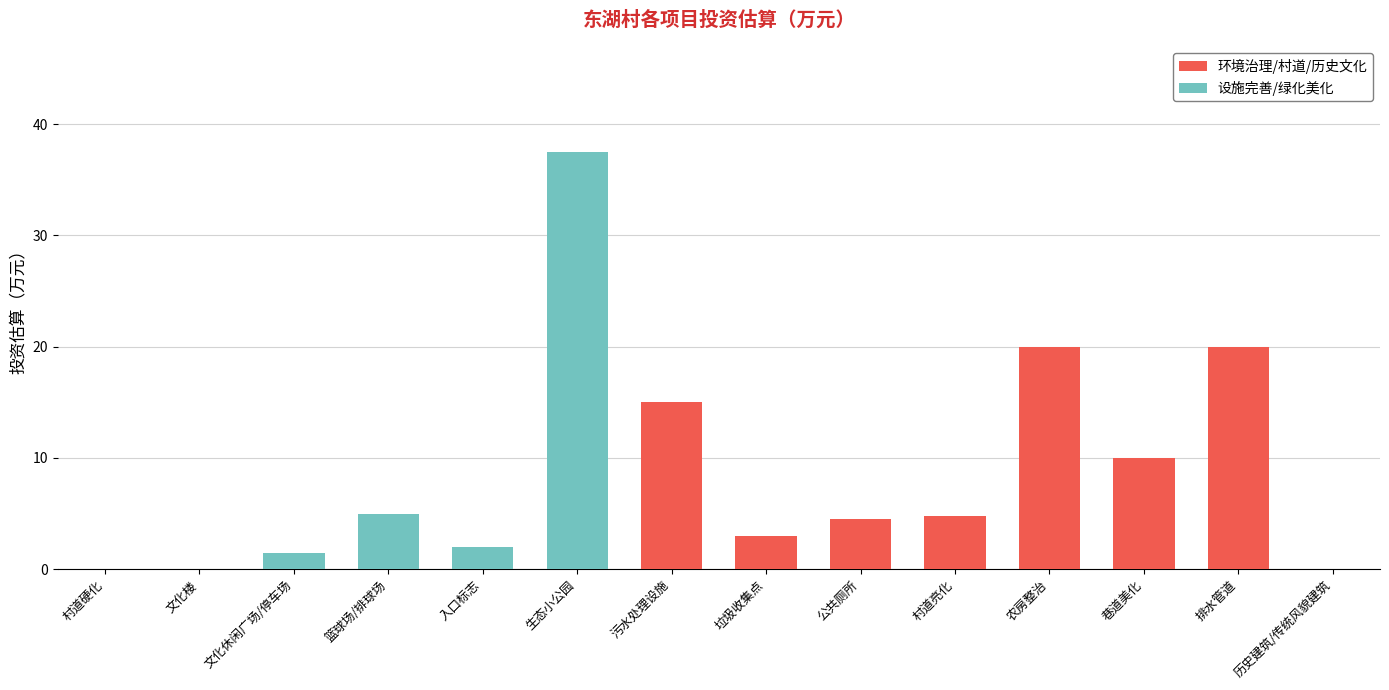

Is it true that 环境治理/村道/历史文化 equals 30.4 at 排水管道?

False